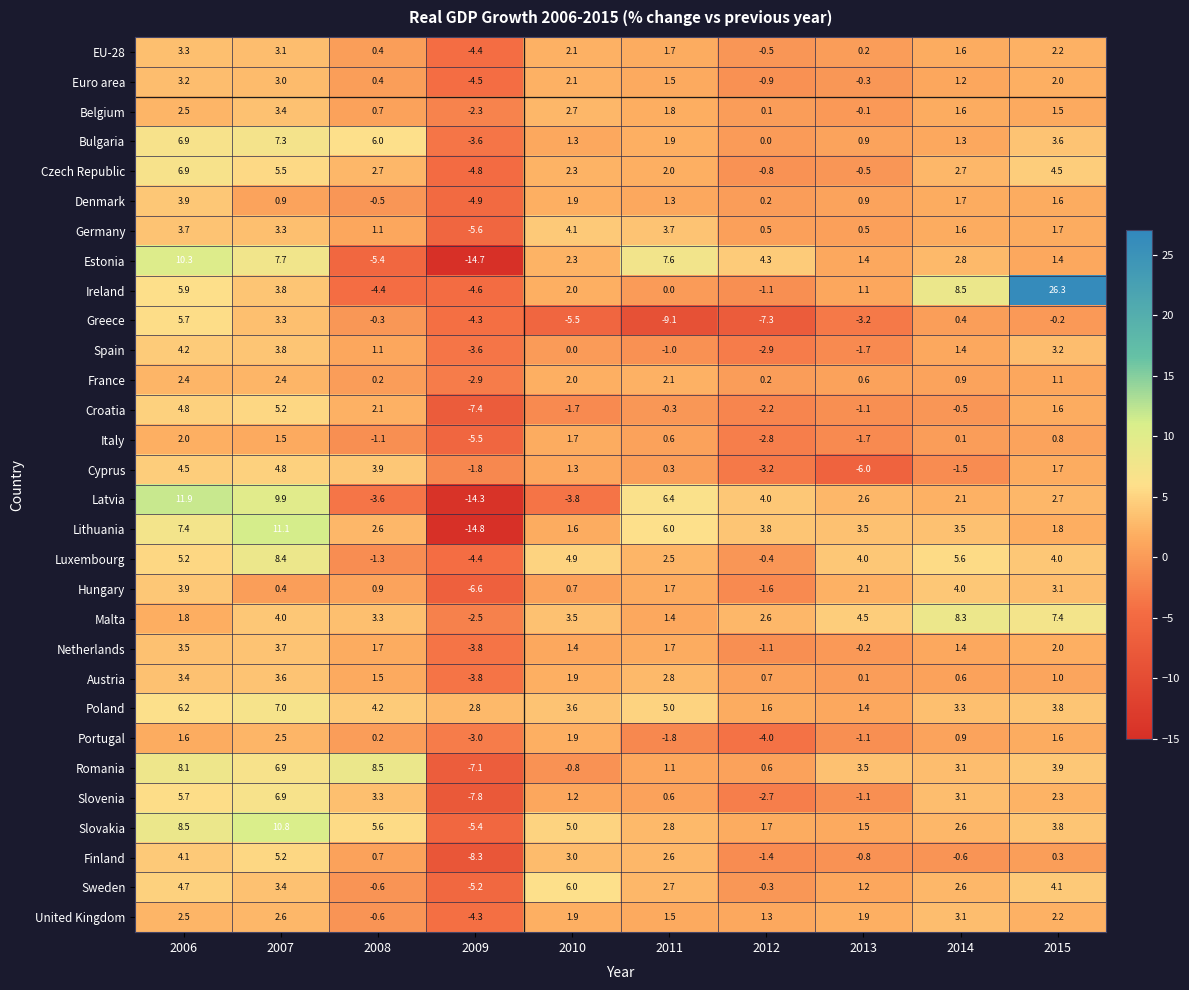

How many categories are shown in the chart?

10